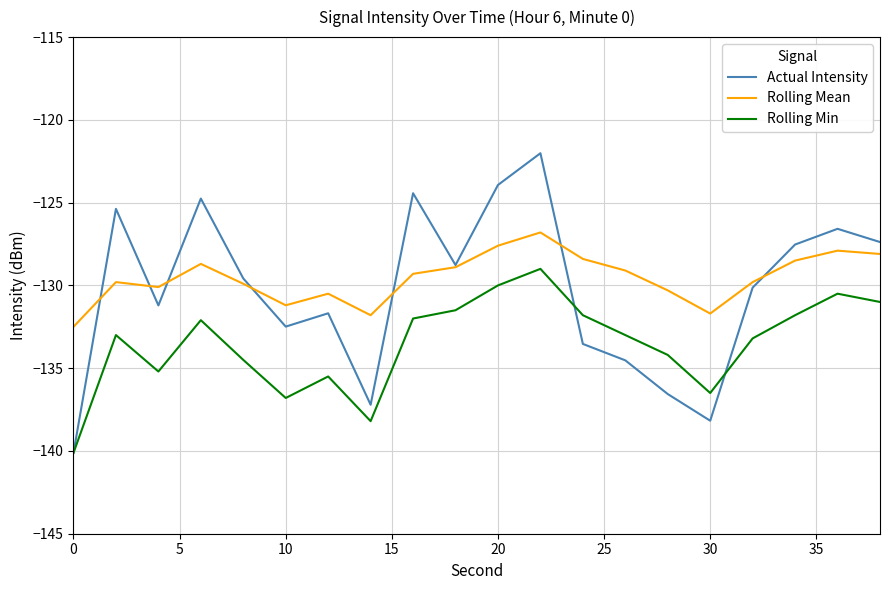

What is the highest value of the Rolling Mean series?

-126.8